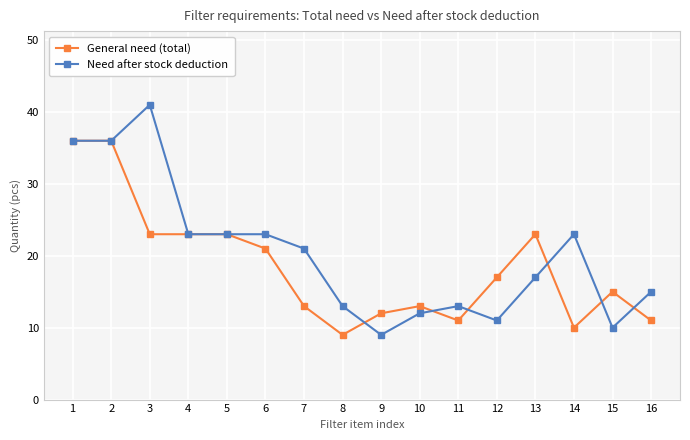

Which series has the widest spread of values?

Need after stock deduction